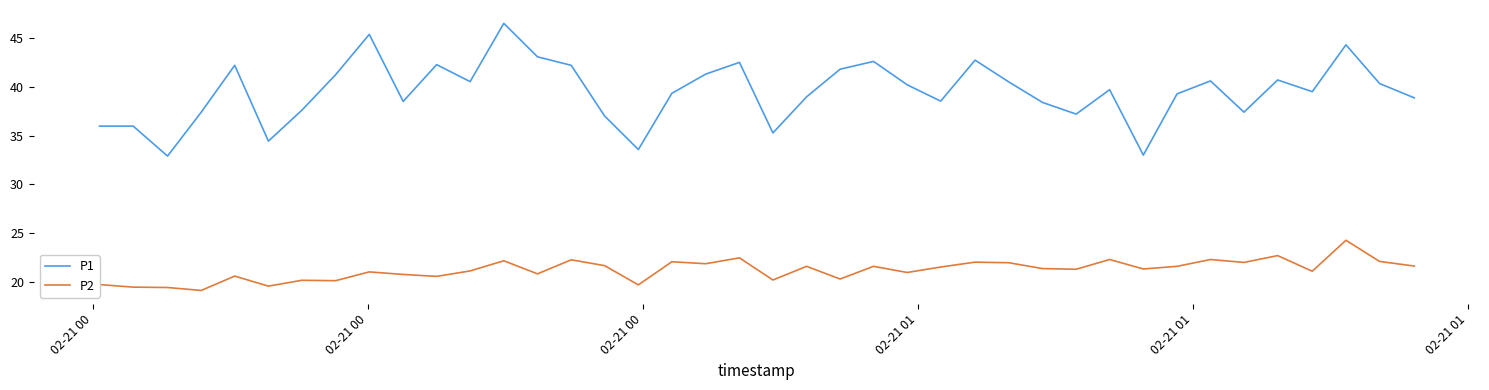

Which series has the largest range (max minus min)?

P1